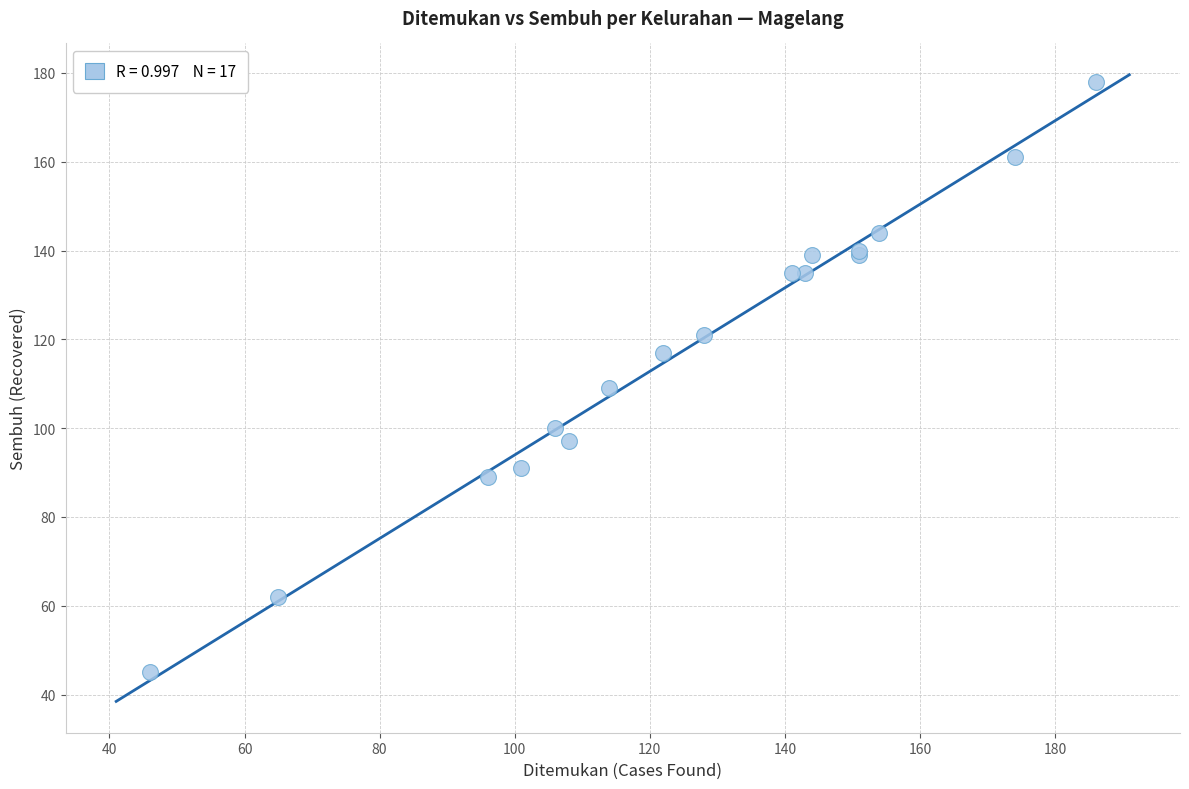

What Y value in the scatter plot is closest to 111?

109